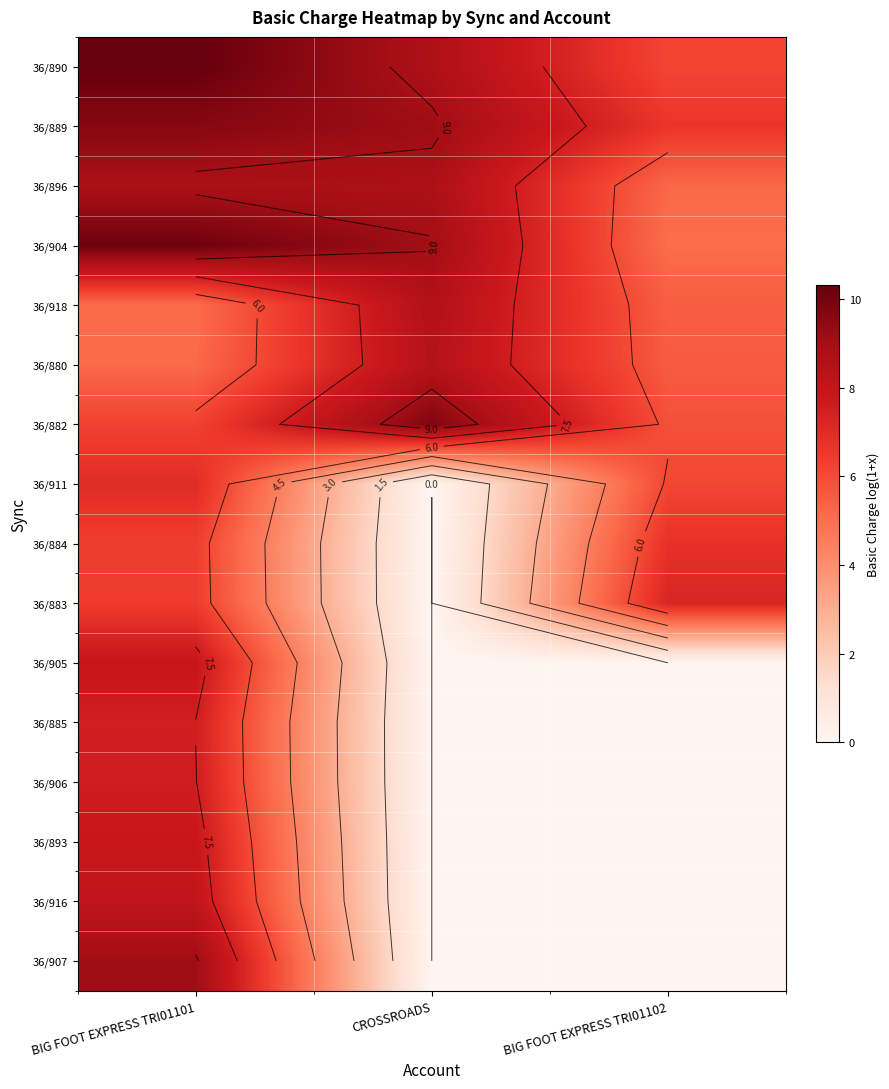

Count the number of data series in this chart.

16